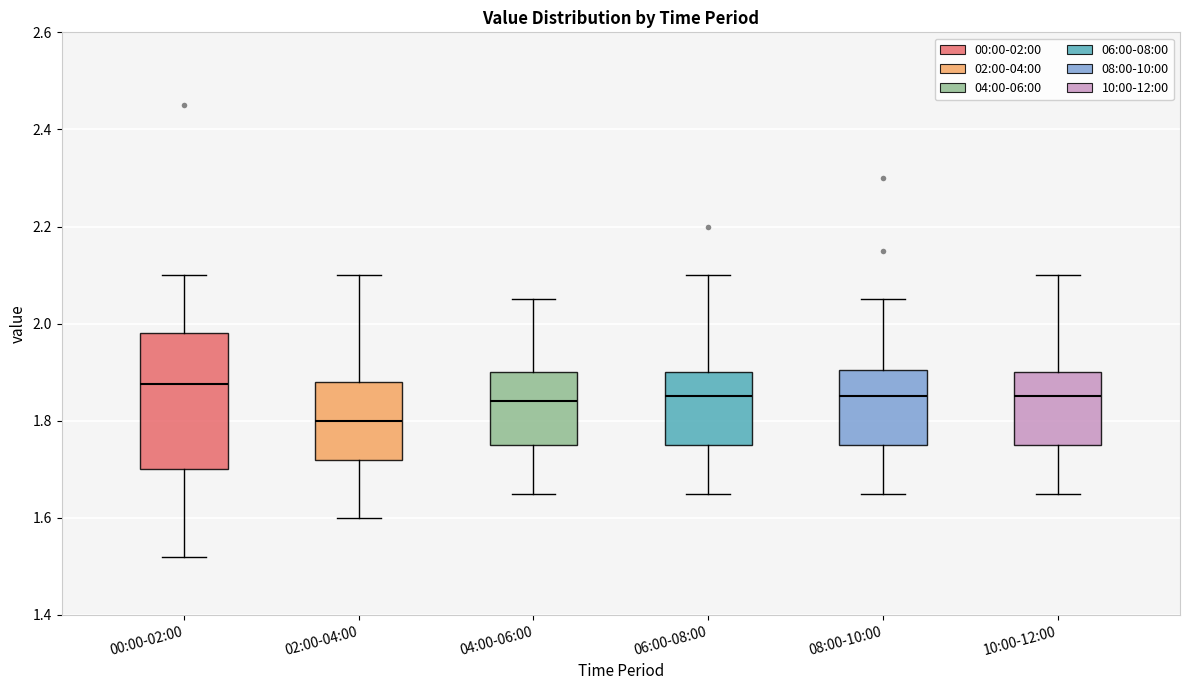

Which box has the lowest median line?

02:00-04:00